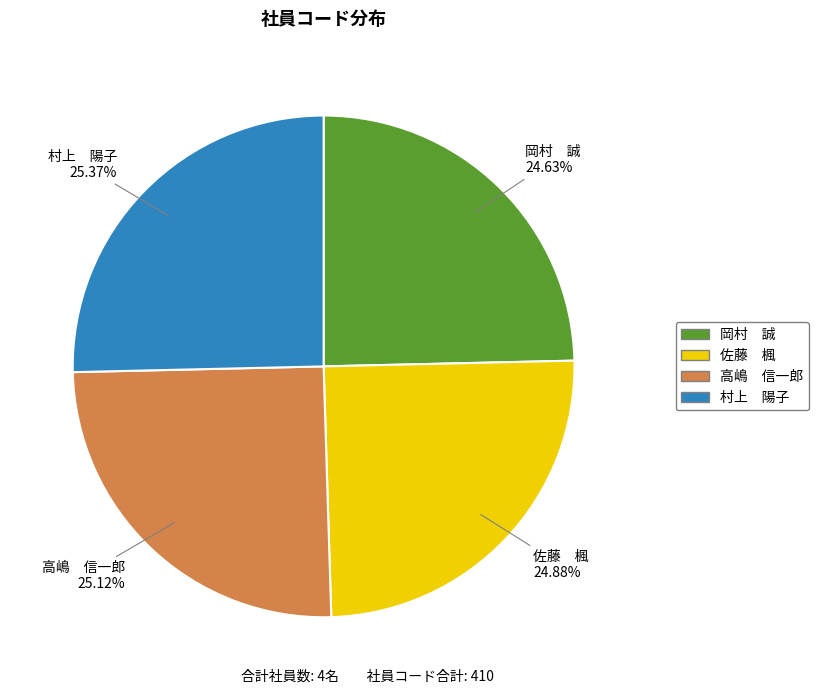

What is the ratio of the value at 岡村 誠 to the value at 村上 陽子?

1.0